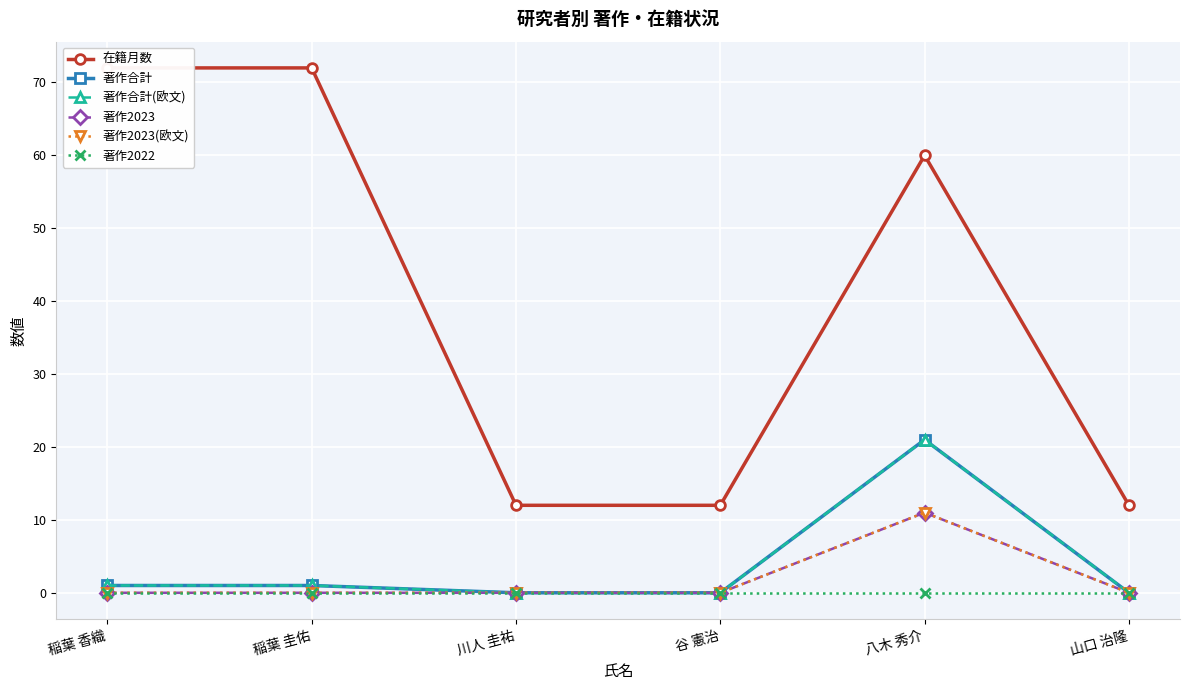

The 在籍月数 series shows 12 at 谷 憲治. True or false?

True